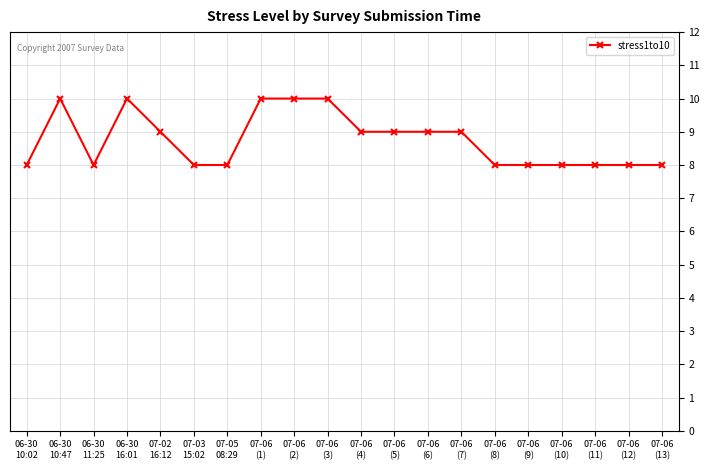

True or false: there are more than 0 points higher than both neighbors.

True